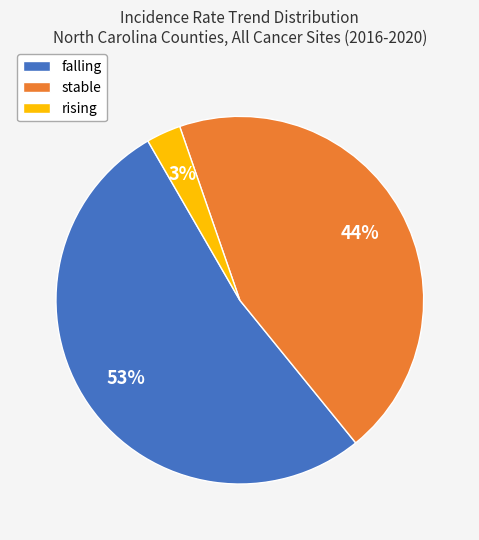

Rank the categories by value from lowest to highest.

rising, stable, falling